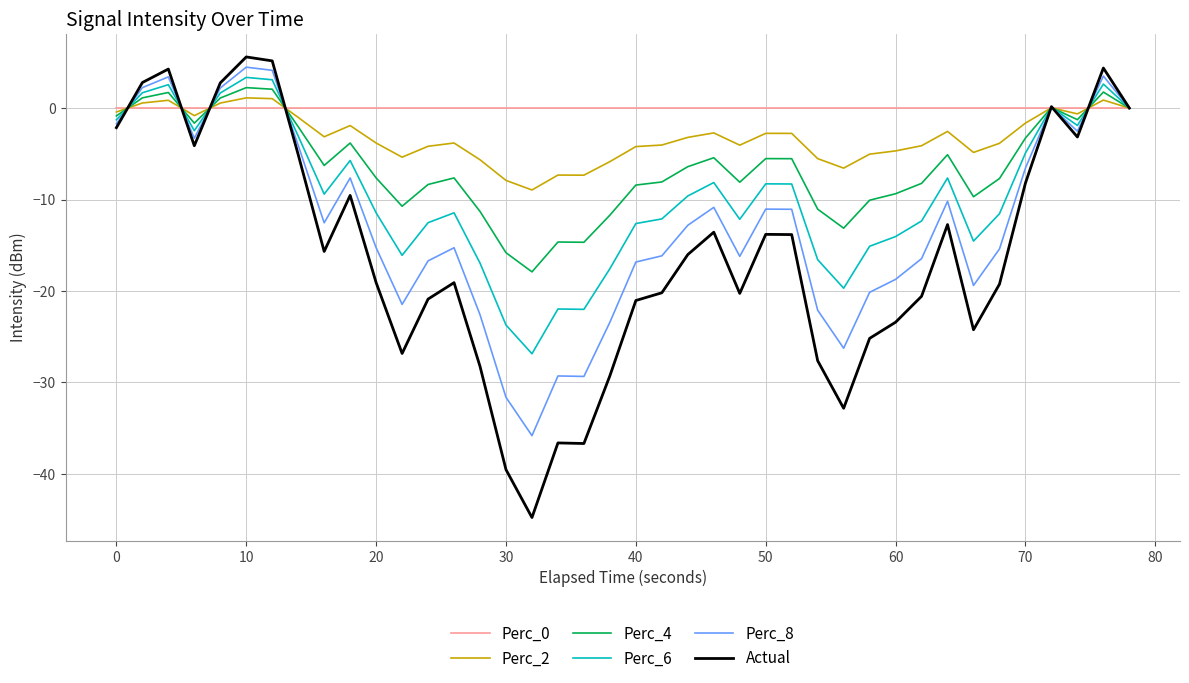

Which series has the widest spread of values?

Actual